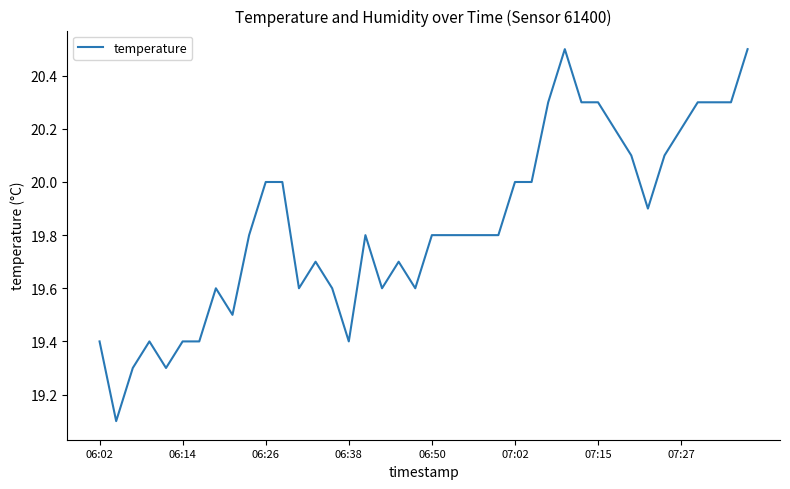

What is the greatest value displayed?

20.5